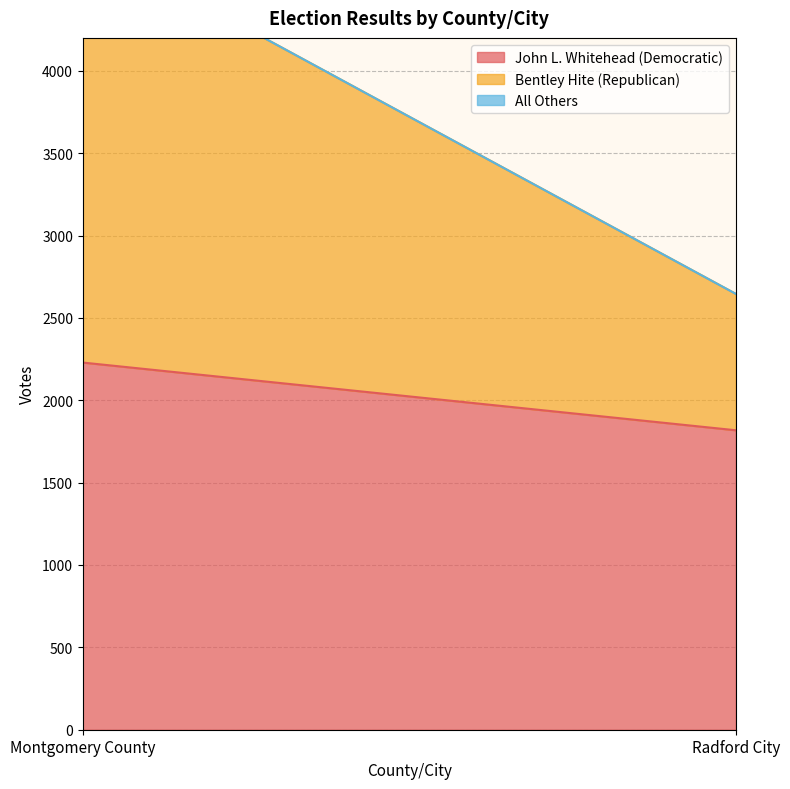

How many categories are shown in the chart?

2